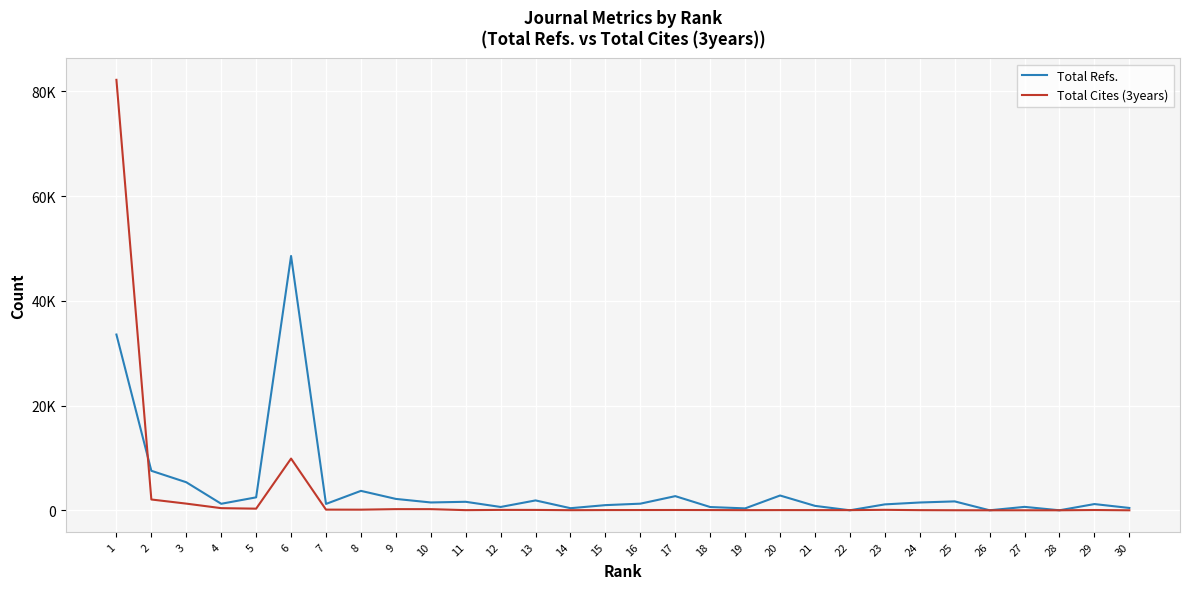

The value of Total Refs. at 25 is 3042. True or false?

False